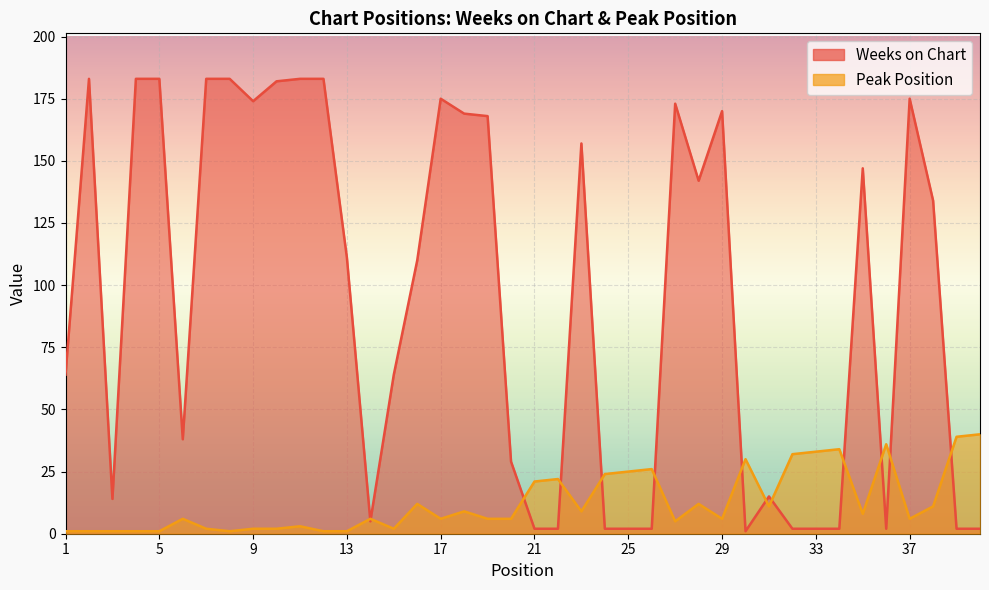

How many intersections are there between Peak Position and Weeks on Chart?

13